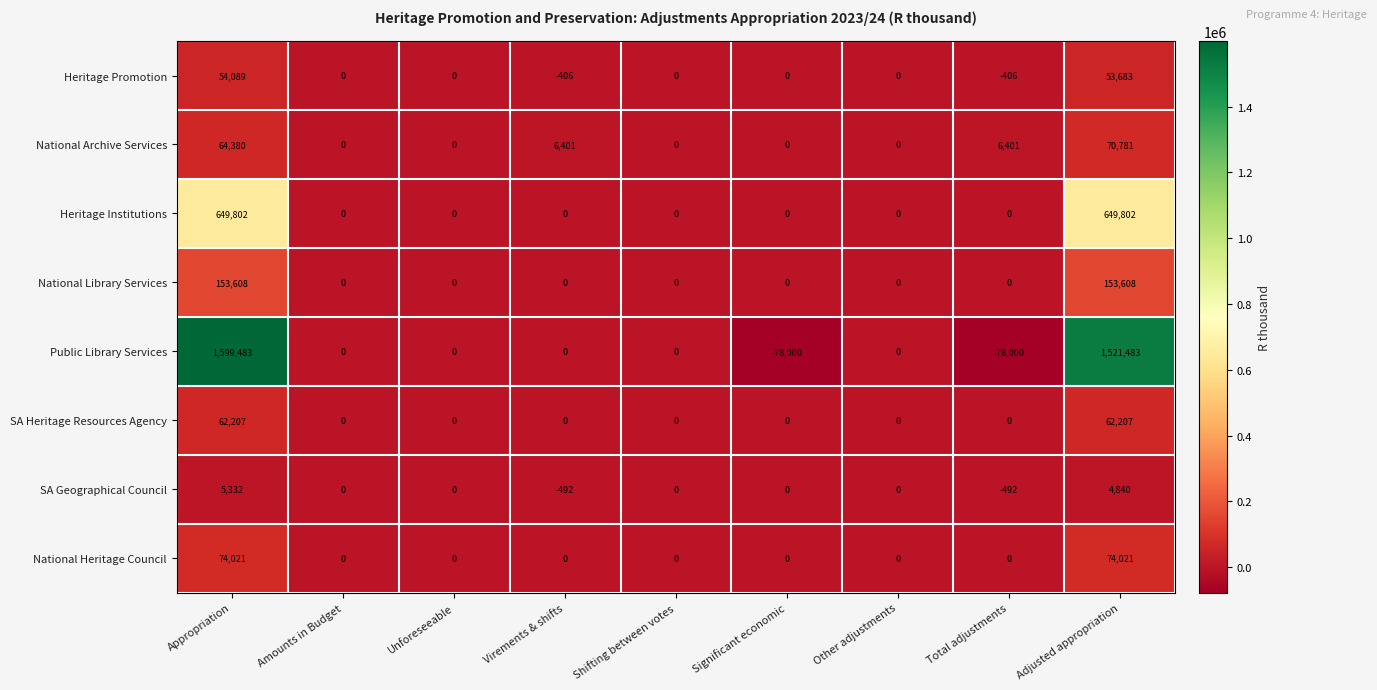

How many values in the Heritage Promotion series are below 0?

2